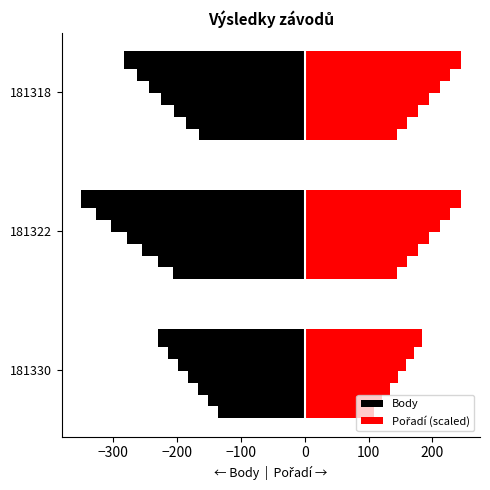

What is the value of the Pořadí (scaled) bar at the 2nd from the left?

144.0